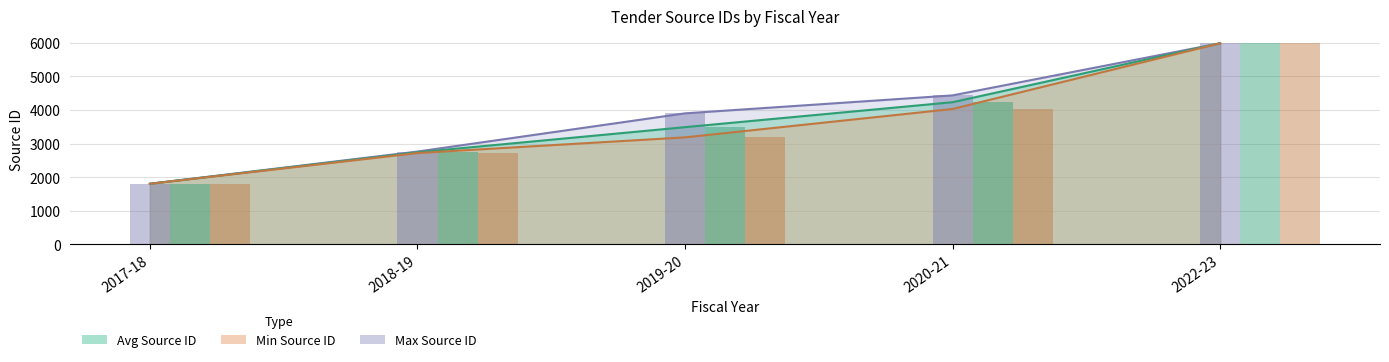

The Awarded series shows 800 at 2019-20. True or false?

False